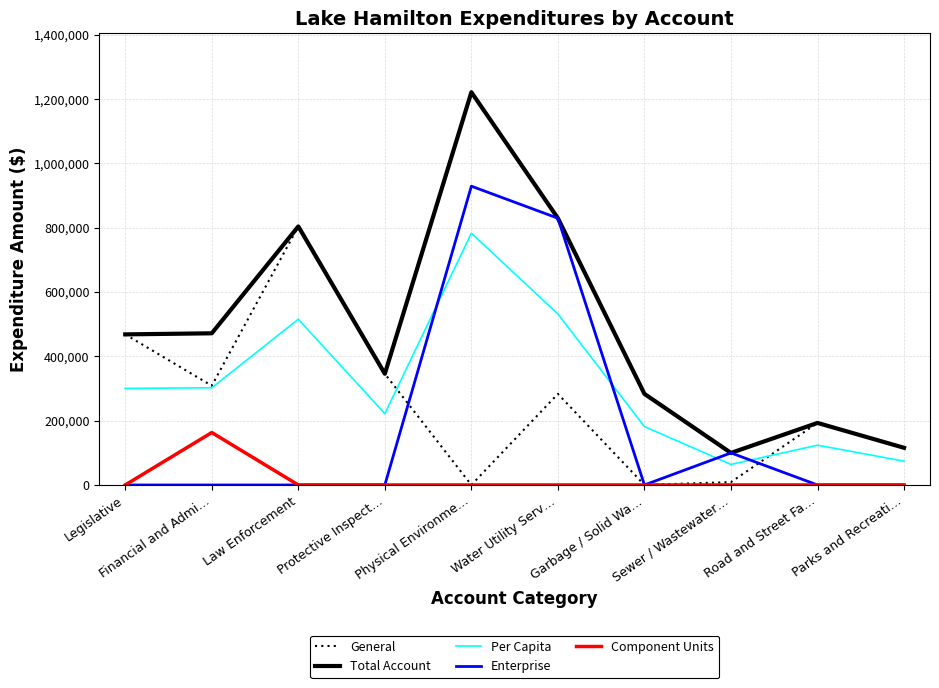

True or false: Total Account and Per Capita intersect in this chart.

False